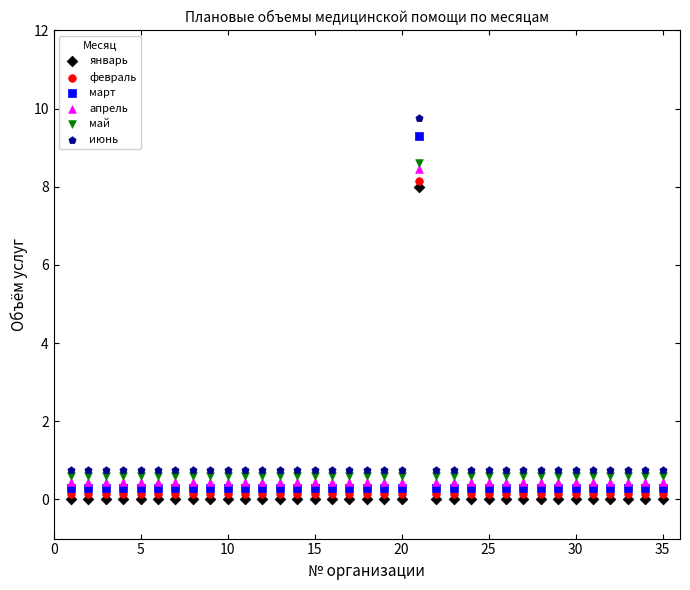

What are all the series names shown in the legend?

январь, февраль, март, апрель, май, июнь